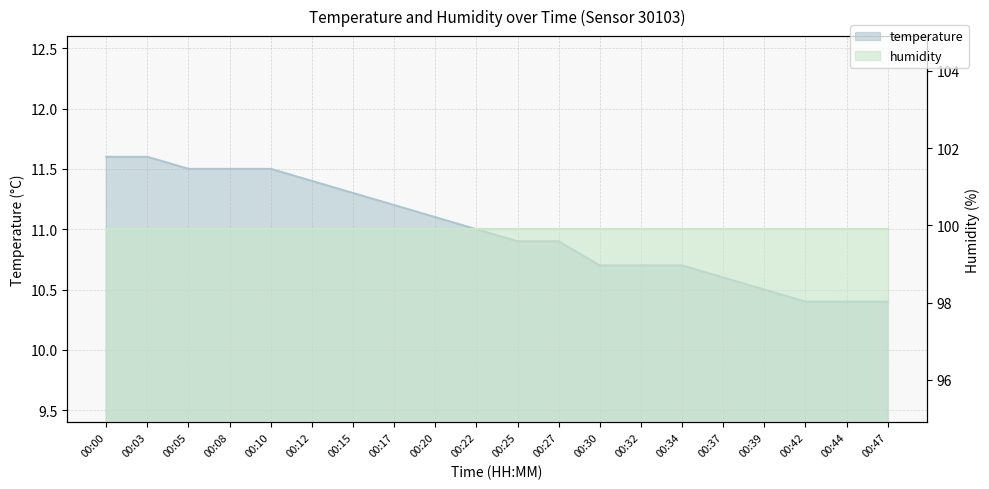

True or false: there are more than 1 points higher than both neighbors.

False